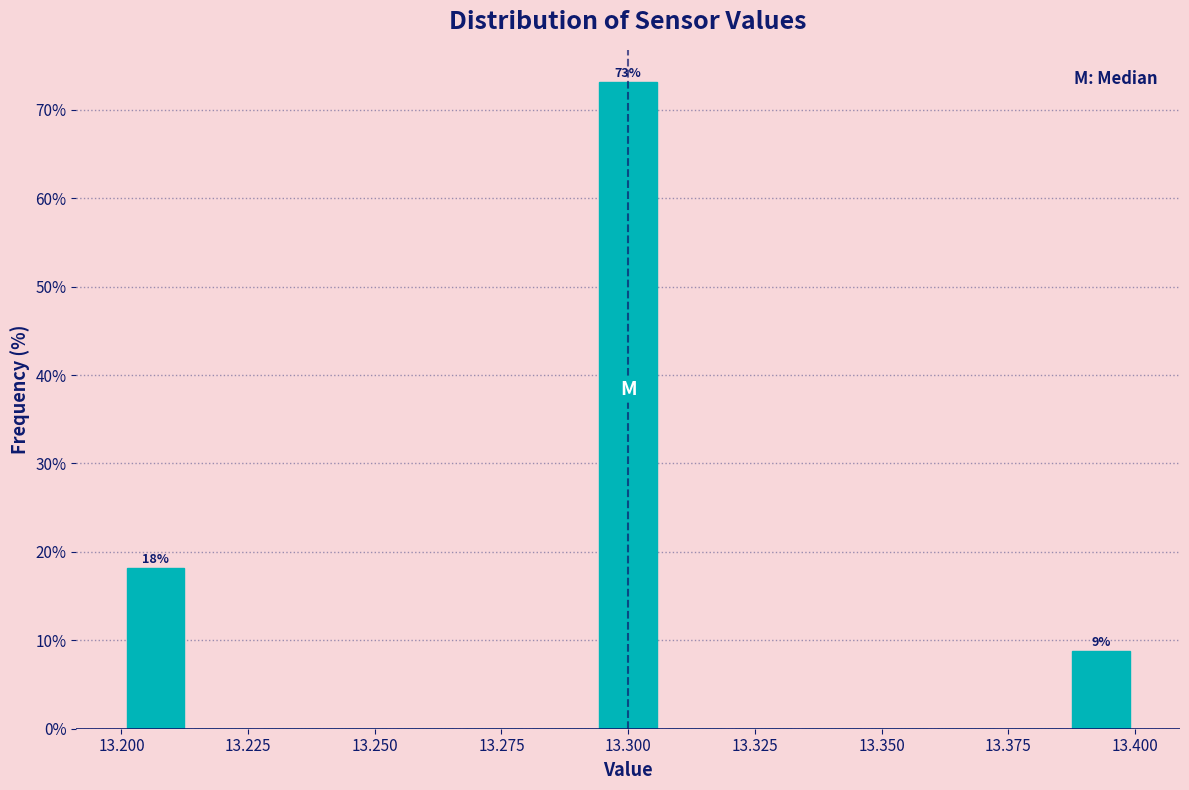

Read against the x-axis, roughly where is the centre of the tallest bar?

13.300